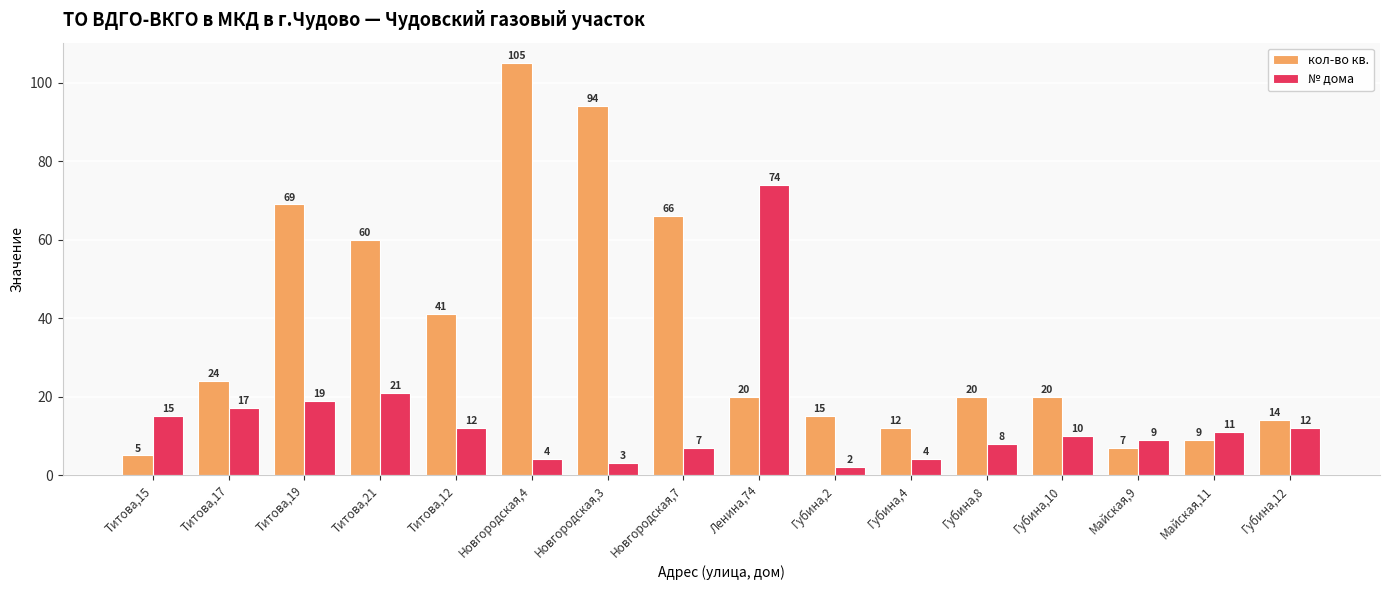

Which series has the largest range (max minus min)?

кол-во кв.